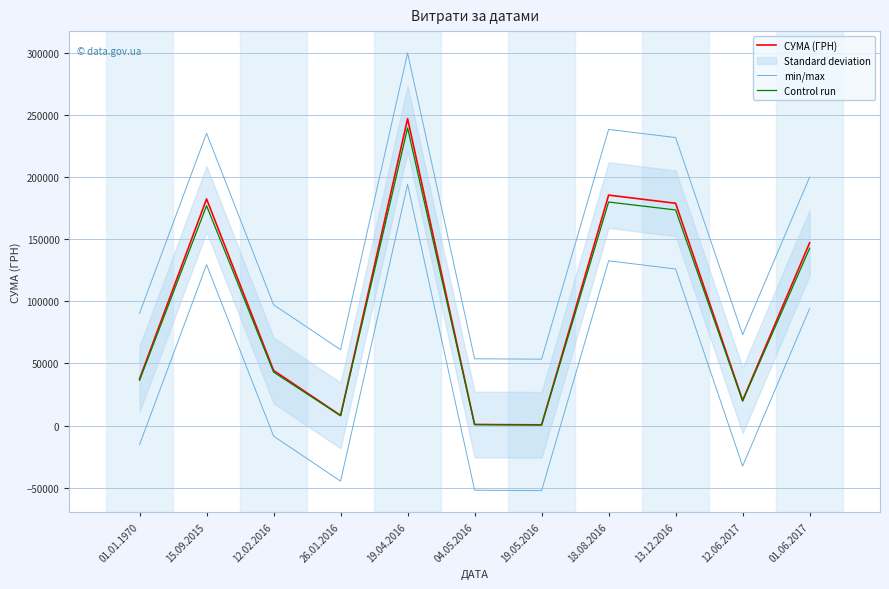

What is the value of the Control run point at the 4th from the left?

7846.8